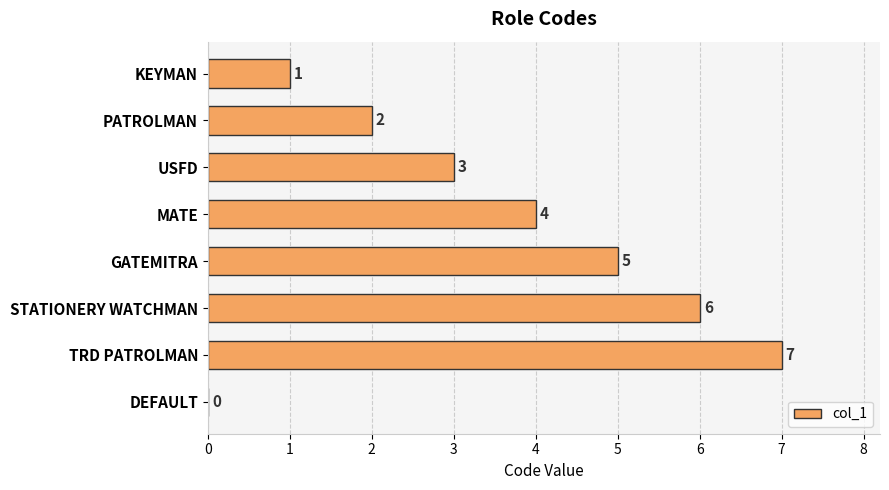

Which has a higher value, GATEMITRA or USFD?

GATEMITRA